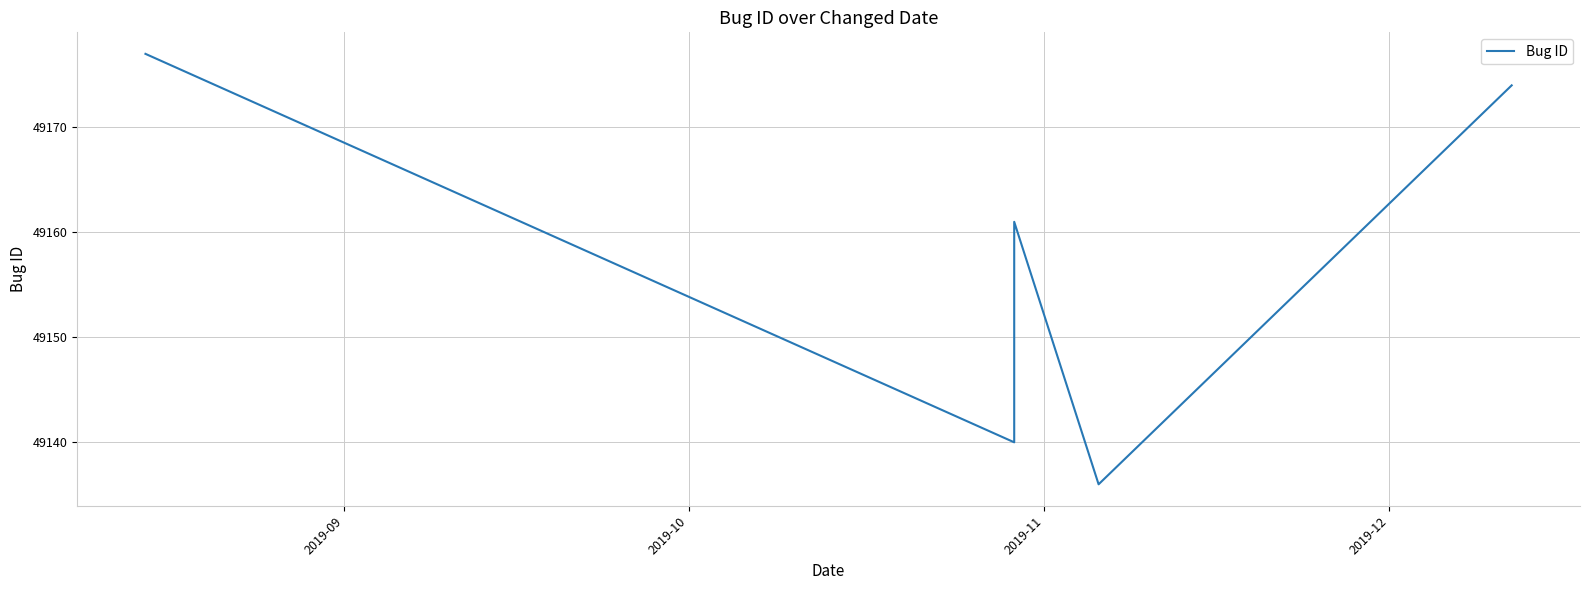

The chart shows a value of 32671 at 2019-10. True or false?

False